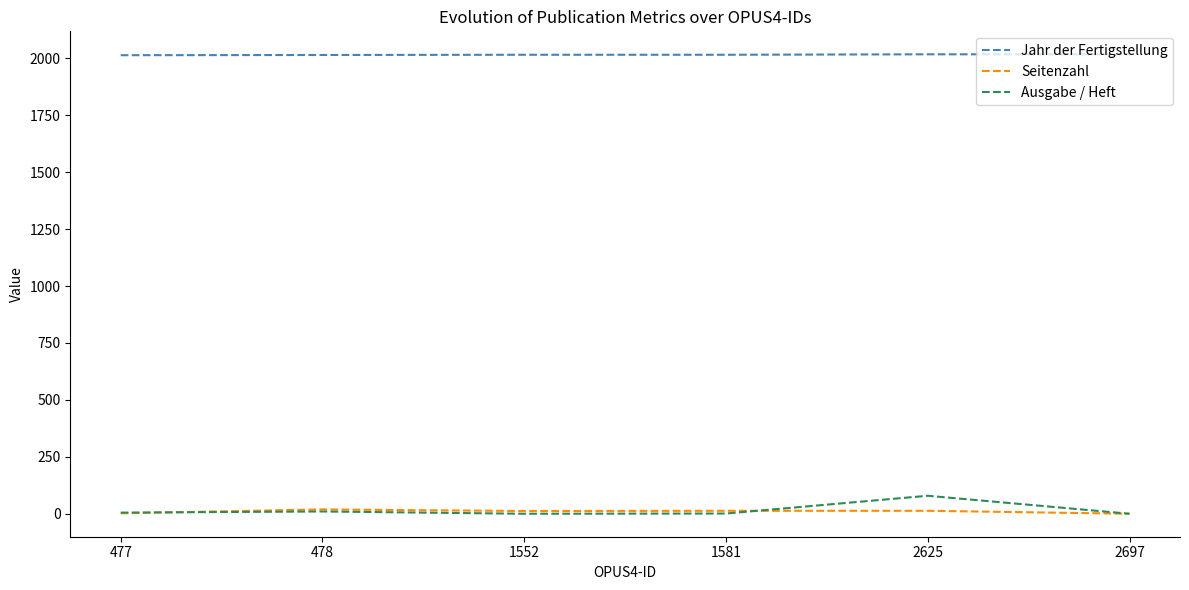

What is the total value across all series at 2697?

2018